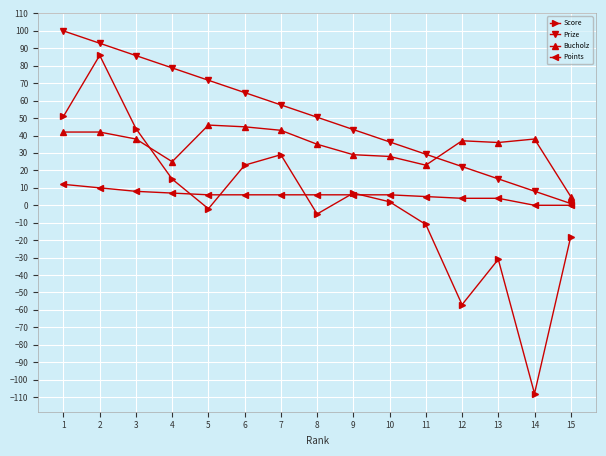

In Score, how many points are lower than both neighbors (excluding endpoints)?

4